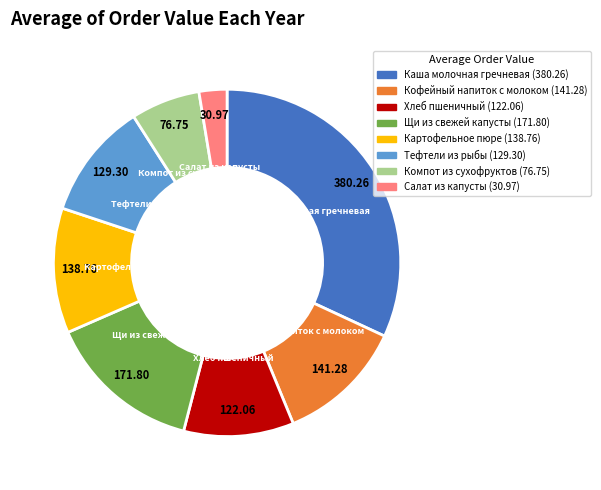

Is there any slice that represents more than half of the pie?

No